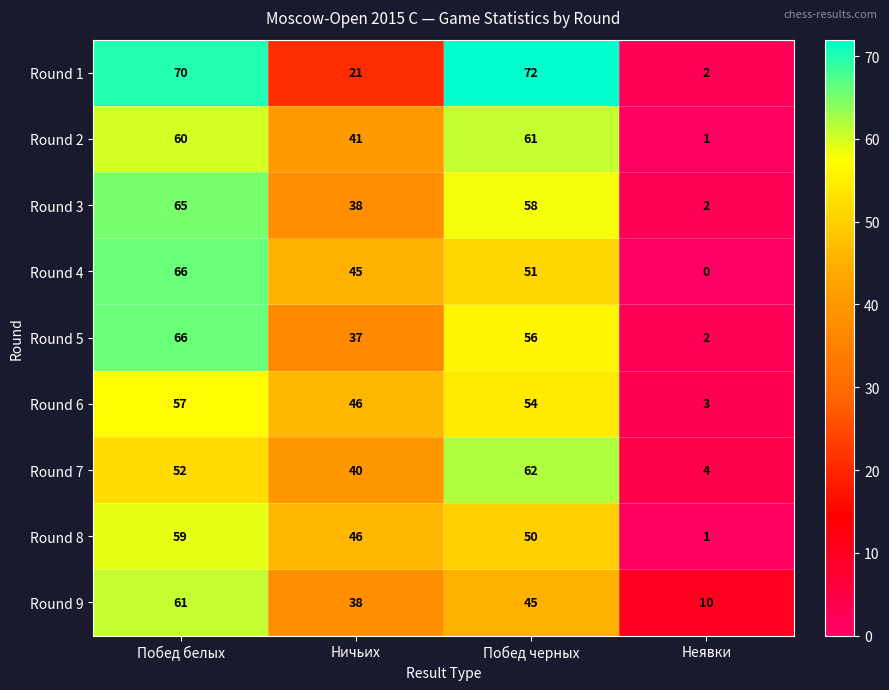

The value of Round 3 at Неявки is 3. True or false?

False